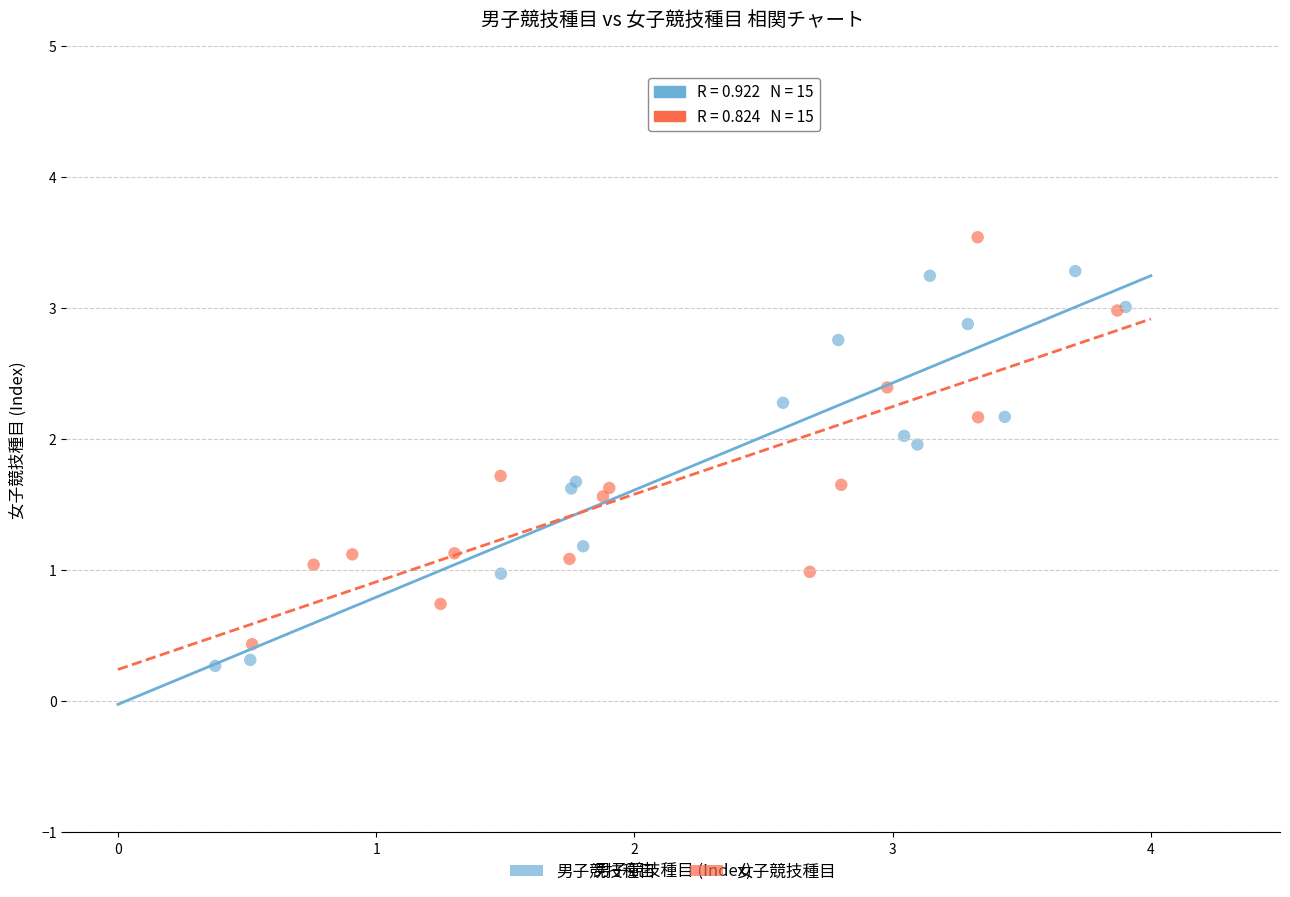

Which series contains the highest Y value?

女子競技種目